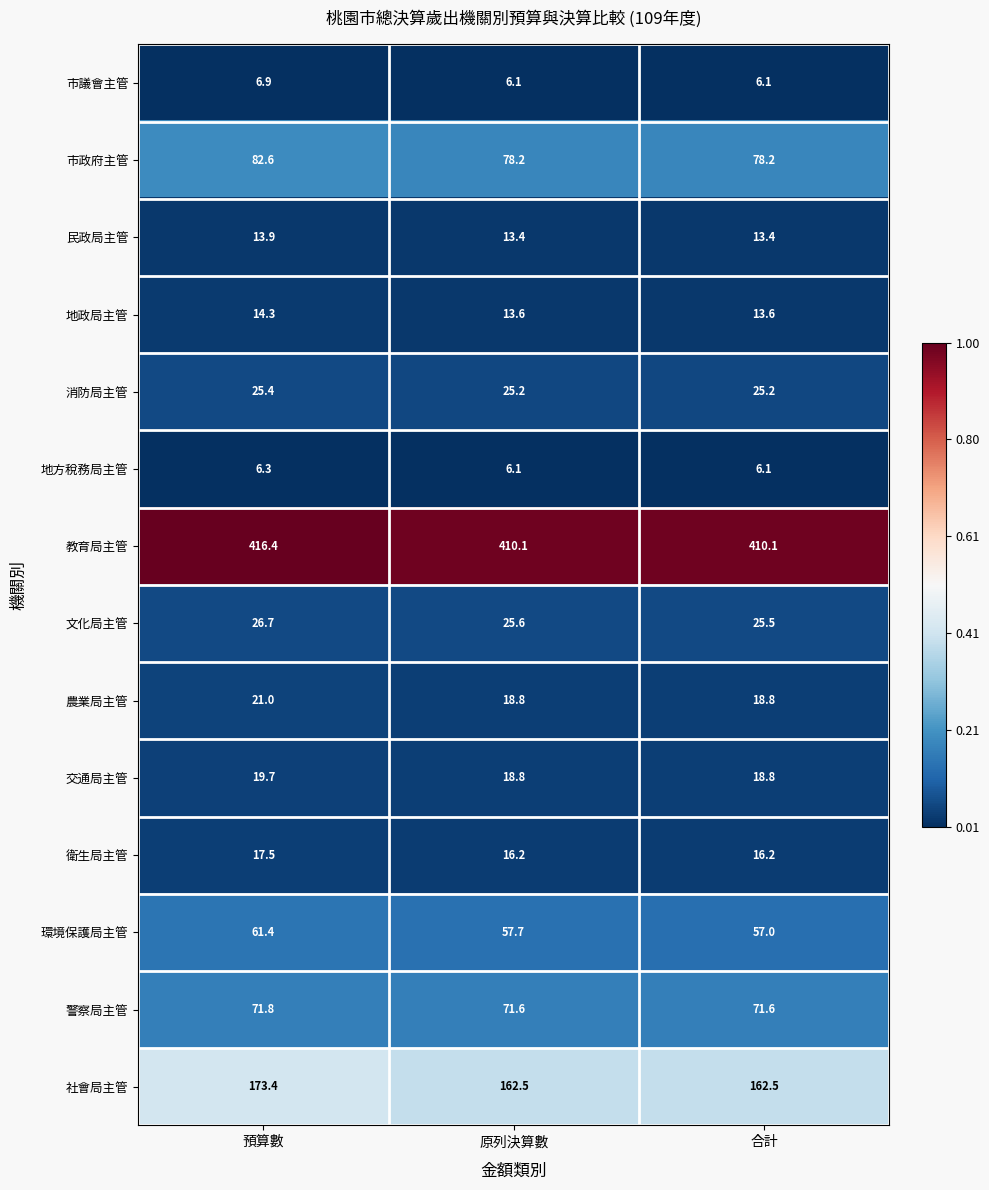

Rank the categories by 環境保護局主管 value from lowest to highest.

合計, 原列決算數, 預算數